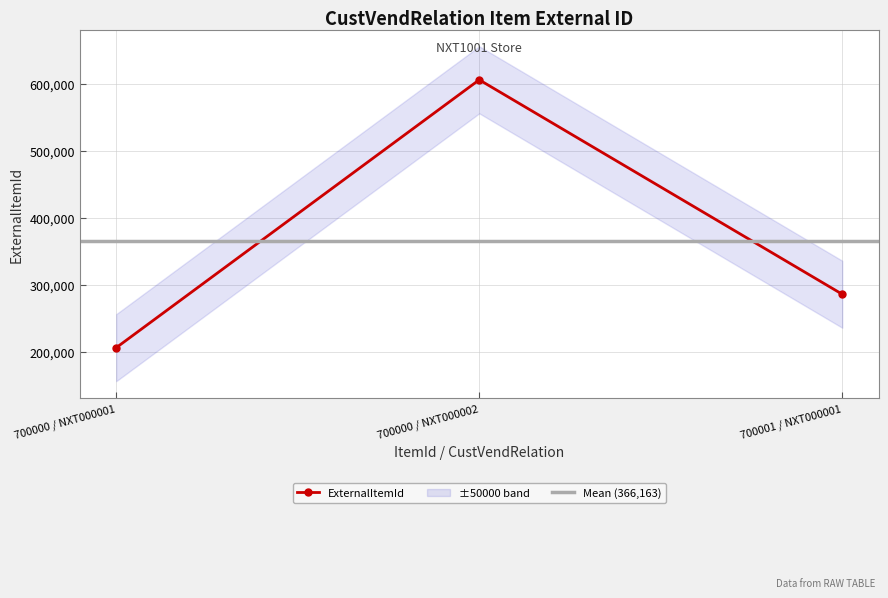

Rank the categories by value from highest to lowest.

700000 / NXT000002, 700001 / NXT000001, 700000 / NXT000001